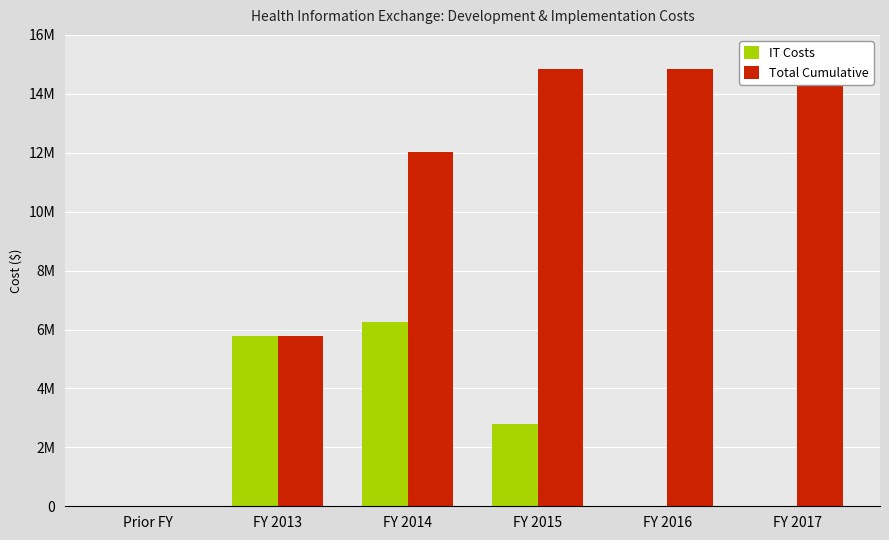

Between FY 2013 and Prior FY, which is larger?

FY 2013